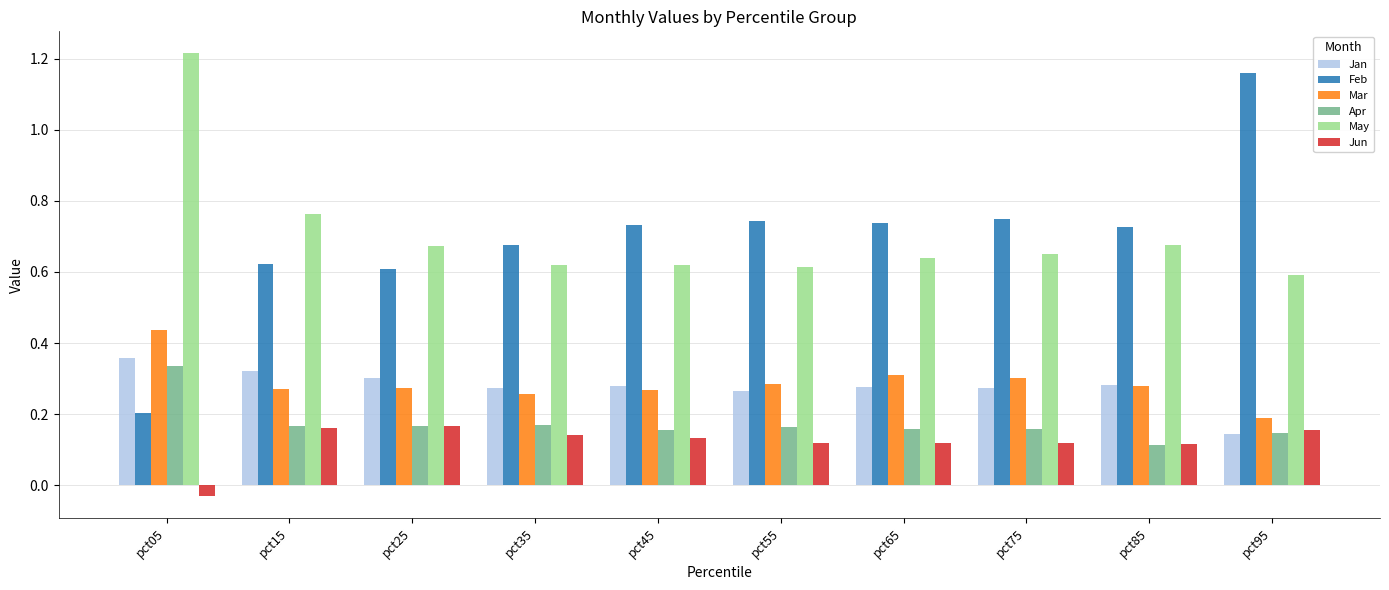

Which series changed the most between pct05 and pct25?

May